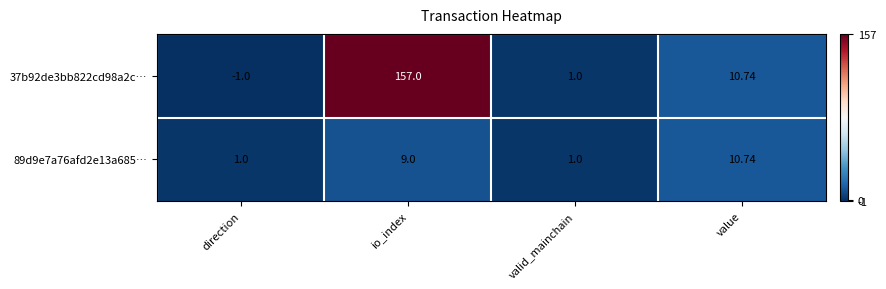

At which category does the chart reach its minimum across all series?

direction